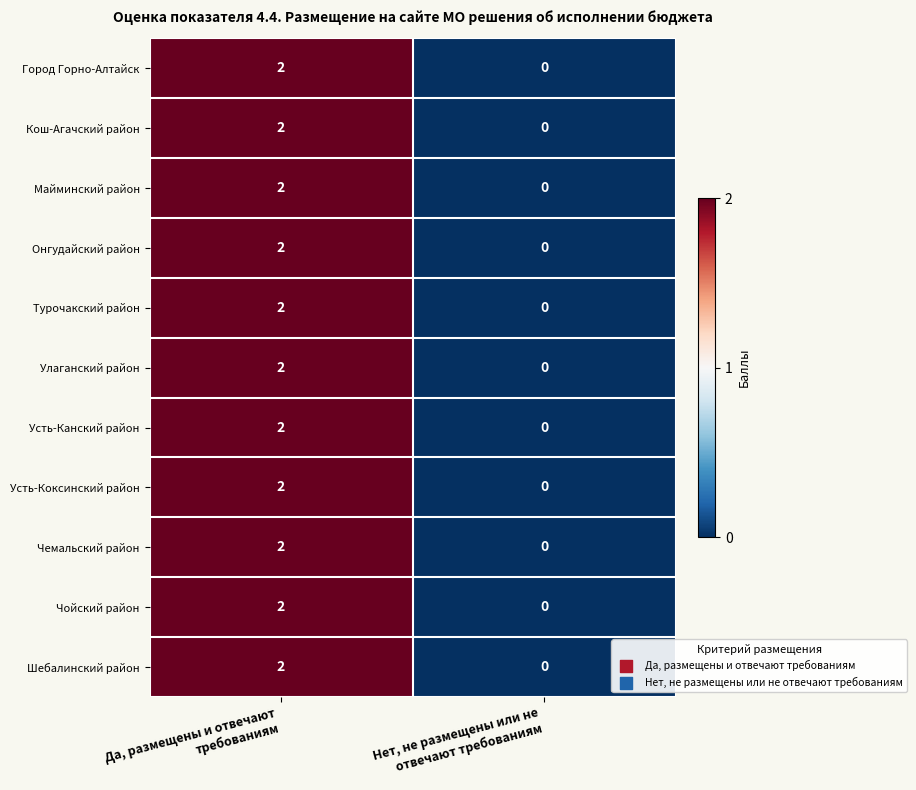

Reading right to left, transcribe all the data shown in this chart.

Город Горно-Алтайск: 0	2
Кош-Агачский район: 0	2
Майминский район: 0	2
Онгудайский район: 0	2
Турочакский район: 0	2
Улаганский район: 0	2
Усть-Канский район: 0	2
Усть-Коксинский район: 0	2
Чемальский район: 0	2
Чойский район: 0	2
Шебалинский район: 0	2